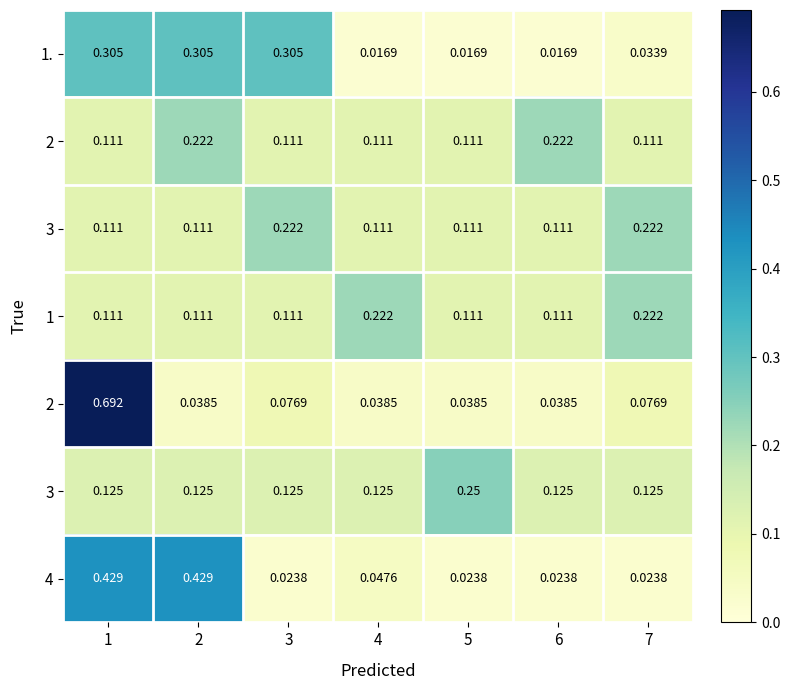

Between 7 and 3, which is larger?

3